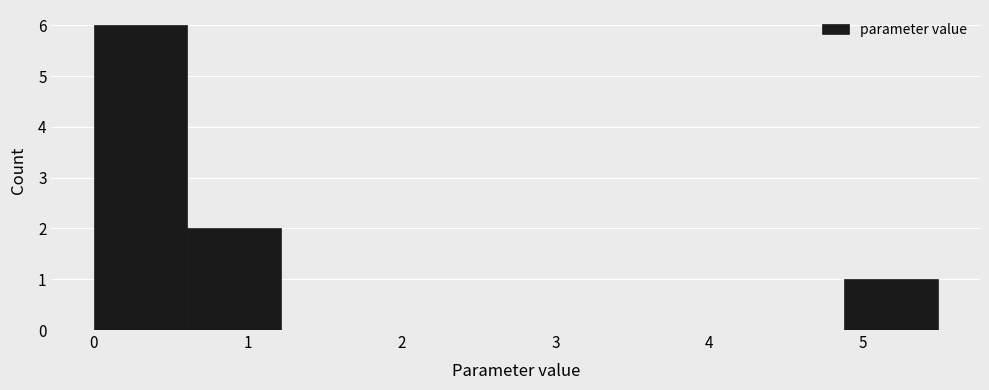

Reading left to right, transcribe this chart: for each bar, give the range it covers on the x-axis and its height. Neither the bar edges nor the heights are printed on the chart, so give them approximately, as read against the axes.

0.0 to 0.6: 6
0.6 to 1.2: 2
1.2 to 1.8: 0
1.8 to 2.4: 0
2.4 to 3.0: 0
3.0 to 3.7: 0
3.7 to 4.3: 0
4.3 to 4.9: 0
4.9 to 5.5: 1